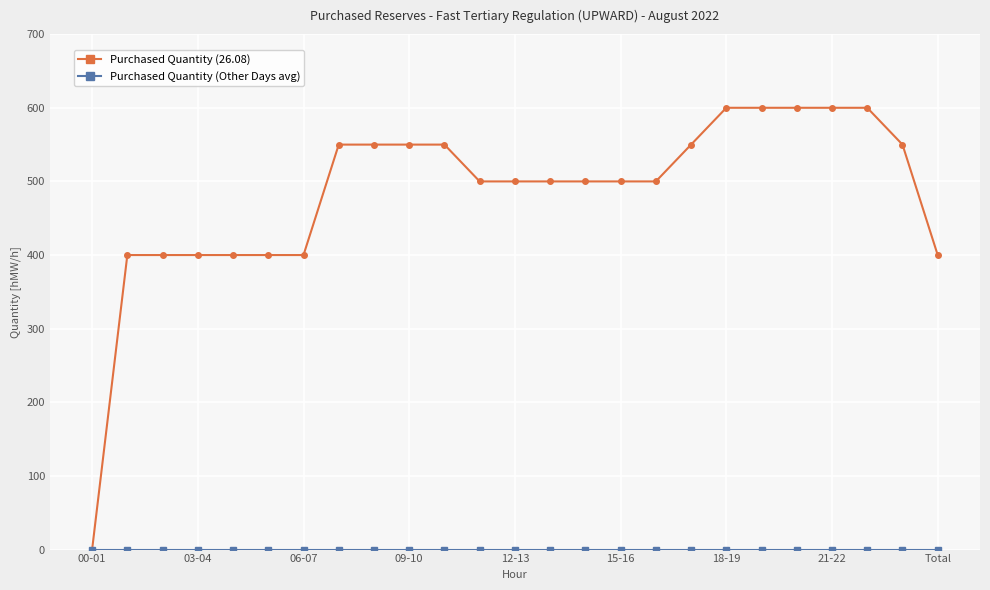

Which series has the largest total across all categories?

Purchased Quantity (26.08)